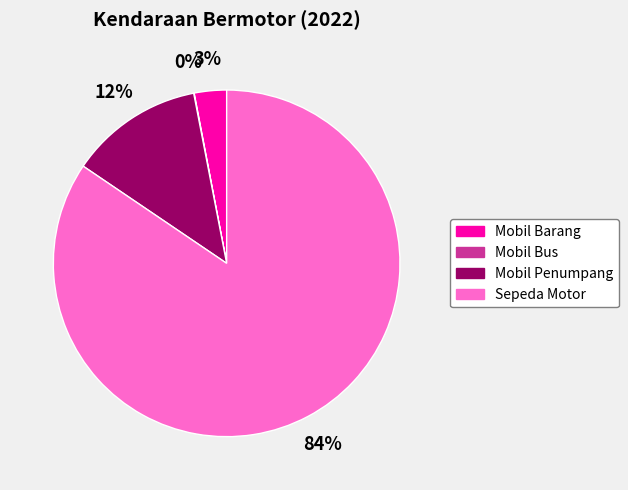

To the nearest percent, what is the average slice percentage?

25%